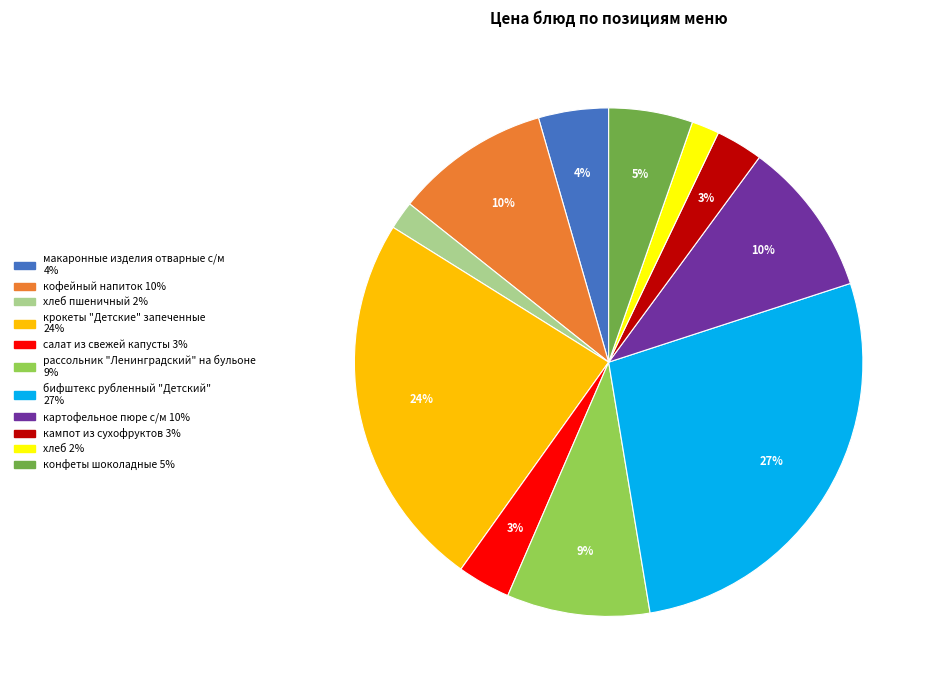

Is there a majority slice in this chart?

No